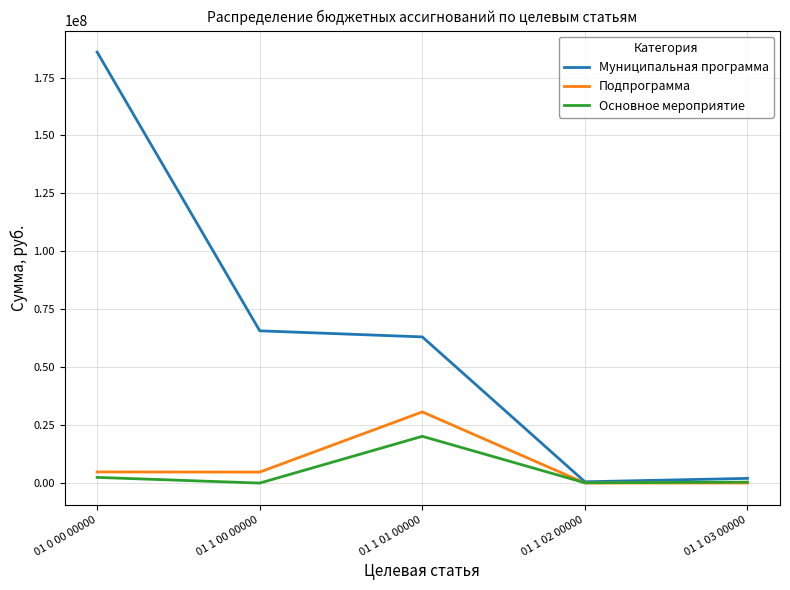

Where does the Муниципальная программа series first go above 63094796?

01 0 00 00000